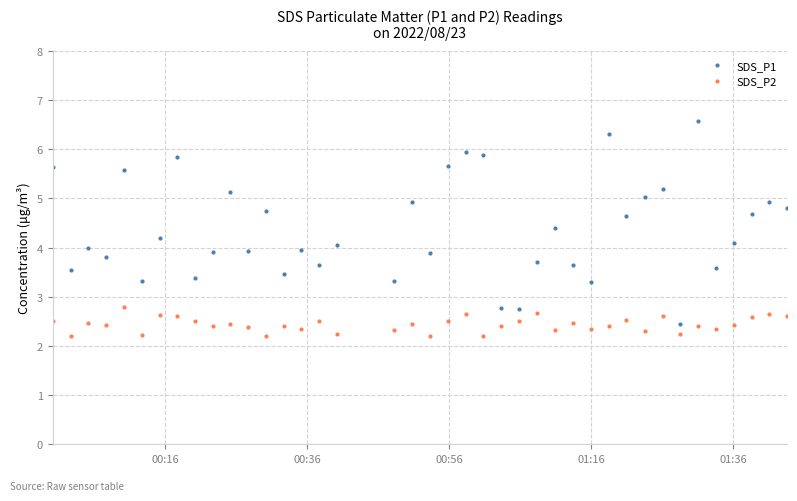

Rank the series by their average value, from highest to lowest.

SDS_P1, SDS_P2